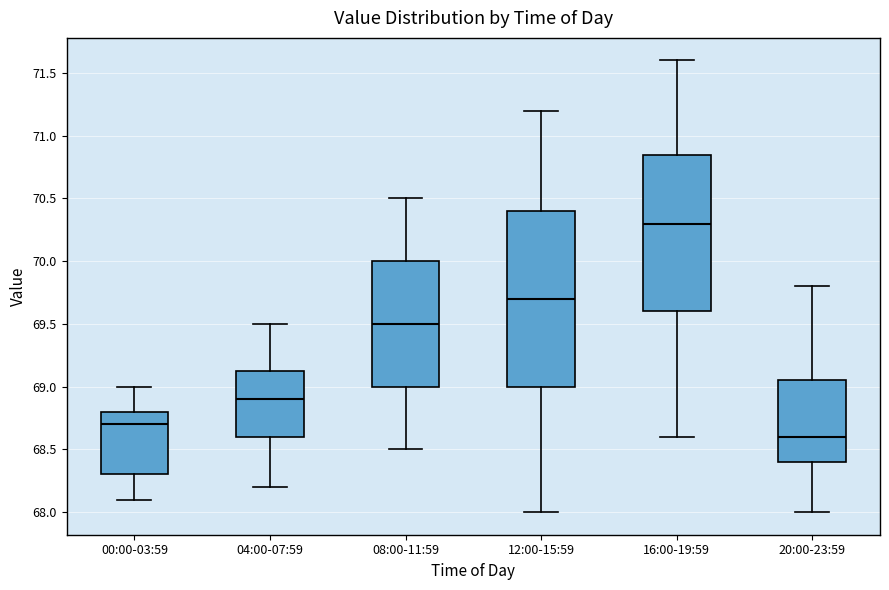

Reading left to right, read every box against the y-axis: the position of its median line, the range the box covers, and the ends of its whiskers. The values are not printed on the chart, so give them approximately, as read against the axis.

00:00-03:59: median 68.70, box 68.30 to 68.80, whiskers 68.10 to 69.00
04:00-07:59: median 68.90, box 68.60 to 69.15, whiskers 68.20 to 69.50
08:00-11:59: median 69.50, box 69.00 to 70.00, whiskers 68.50 to 70.50
12:00-15:59: median 69.70, box 69.00 to 70.40, whiskers 68.00 to 71.20
16:00-19:59: median 70.30, box 69.60 to 70.85, whiskers 68.60 to 71.60
20:00-23:59: median 68.60, box 68.40 to 69.05, whiskers 68.00 to 69.80